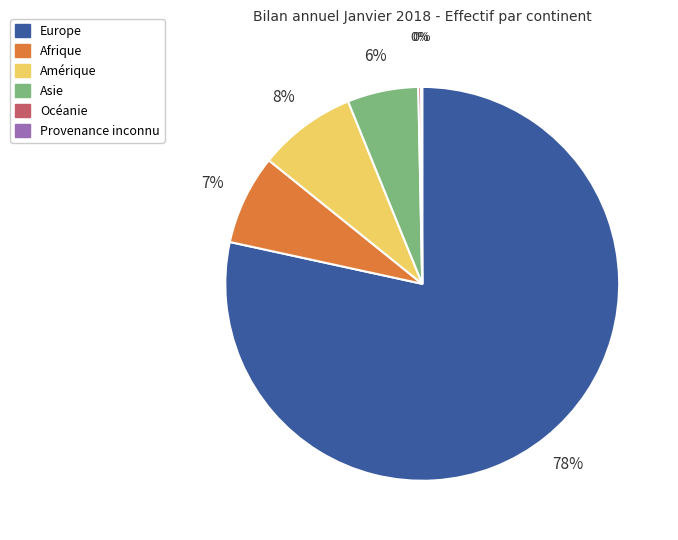

Between Europe and Afrique, which is larger?

Europe